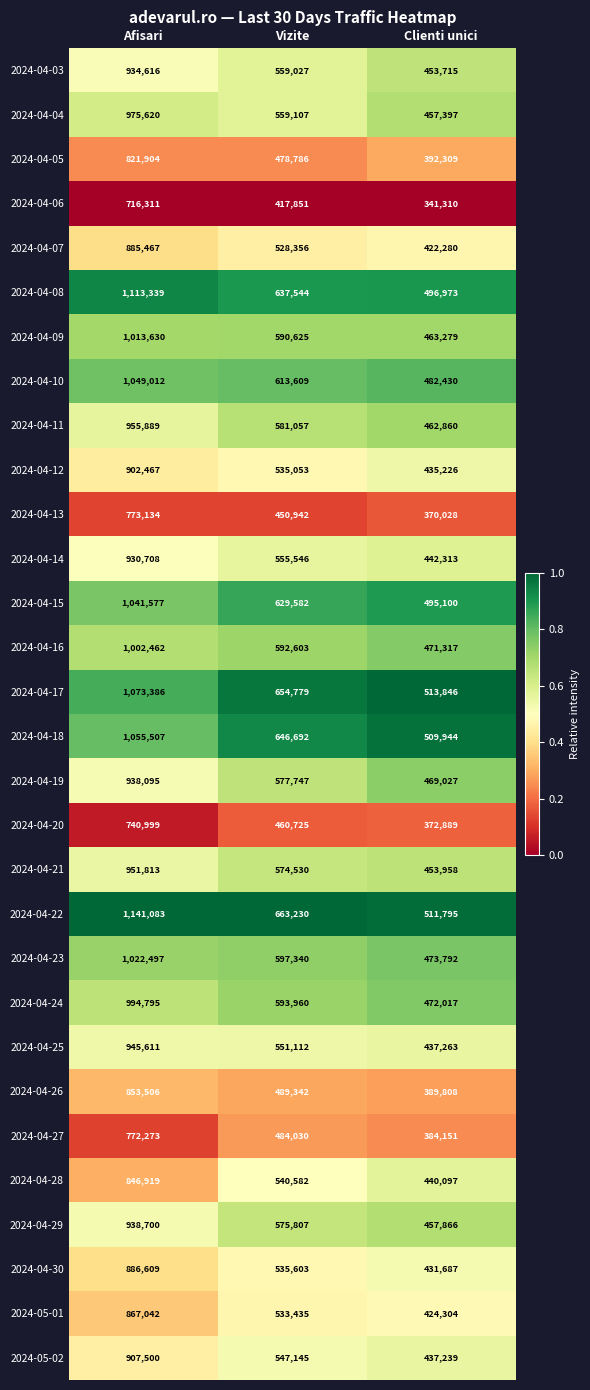

Which series changed the most between Afisari and Vizite?

2024-04-22